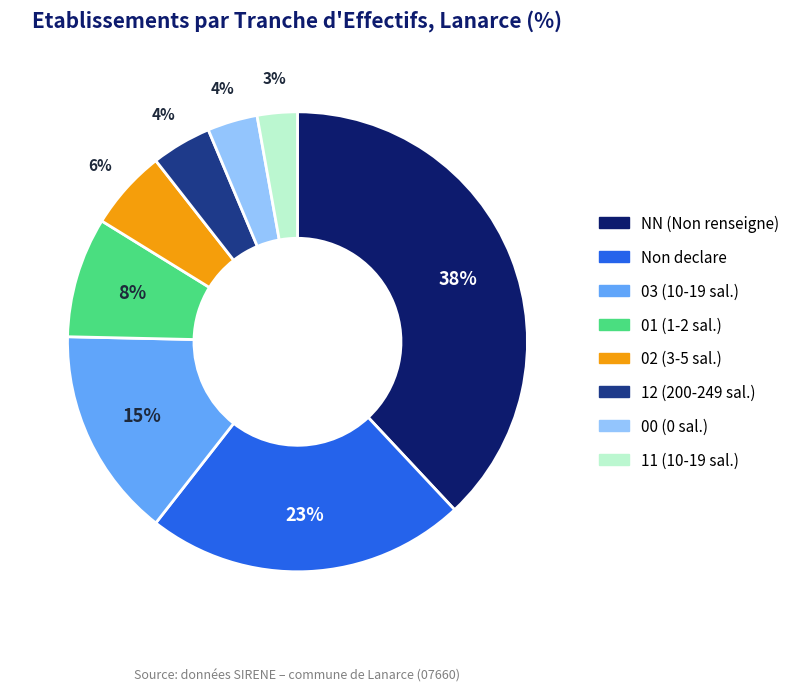

To the nearest percent, what is the difference between the largest and smallest slice percentages?

35%